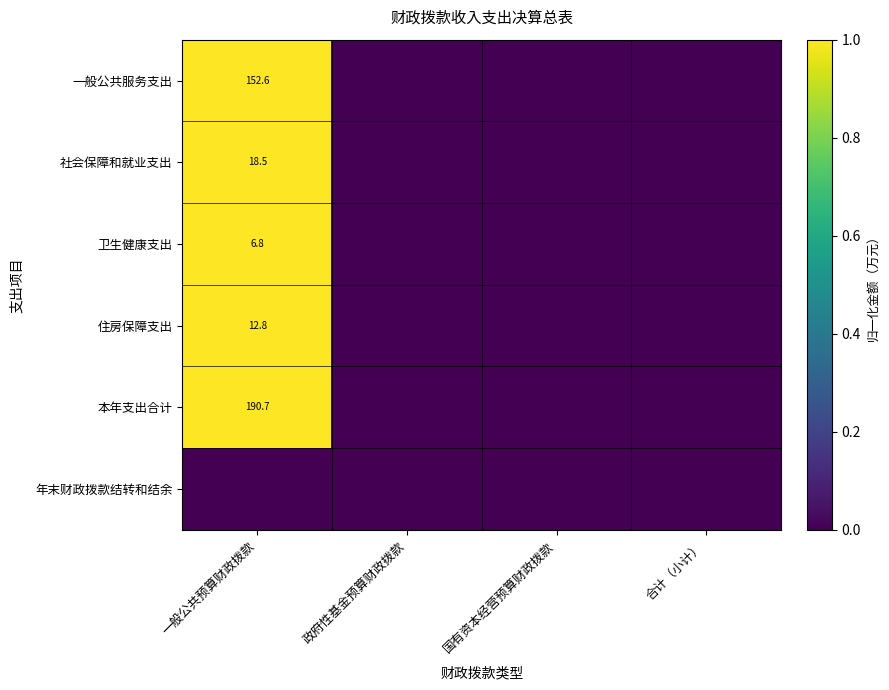

Rank the series by their maximum value, from lowest to highest.

年末财政拨款结转和结余, 一般公共服务支出, 社会保障和就业支出, 卫生健康支出, 住房保障支出, 本年支出合计